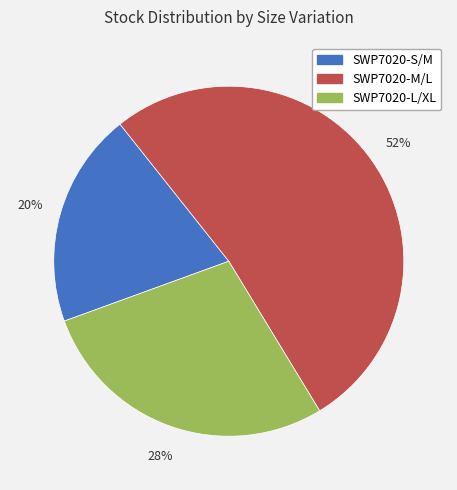

How many segments does this pie chart have?

3